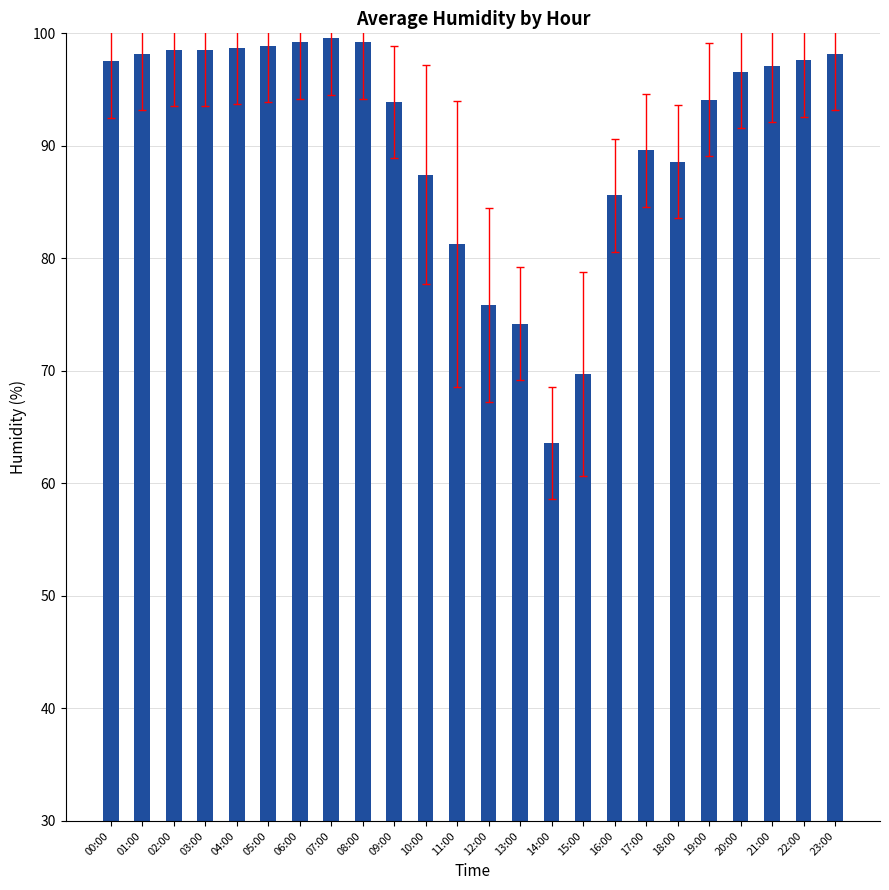

Where does the data first go above 97?

00:00